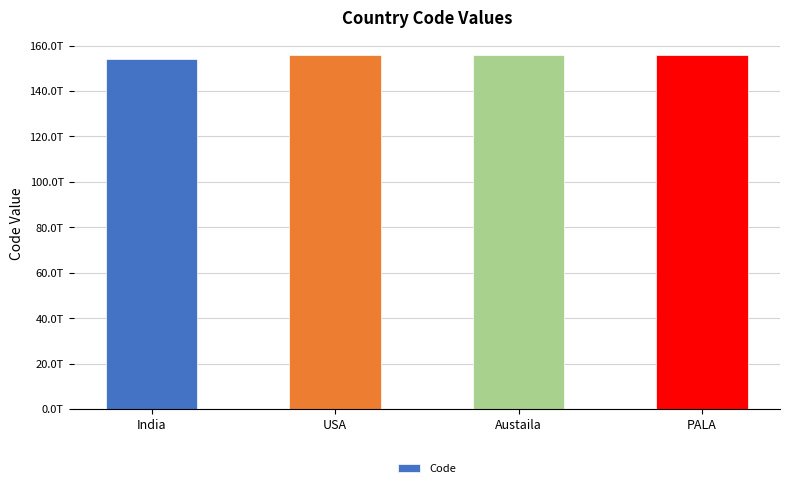

What is the maximum value shown in the chart?

155788972368778